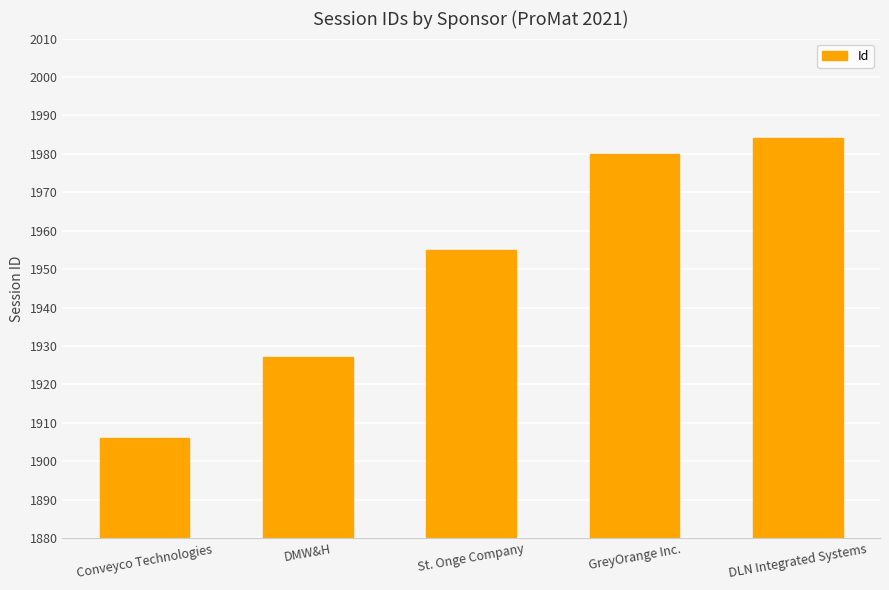

What is the sum of the values at GreyOrange Inc. and DMW&H?

3907